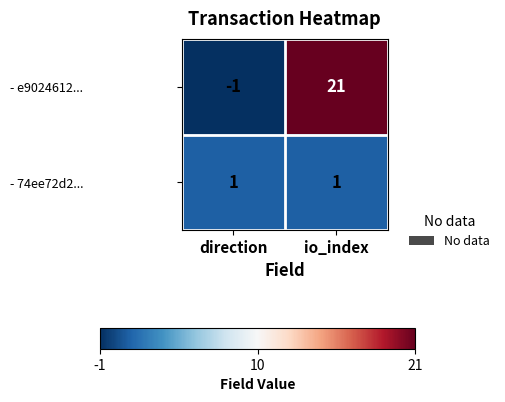

What is the average value of the - e9024612... series?

10